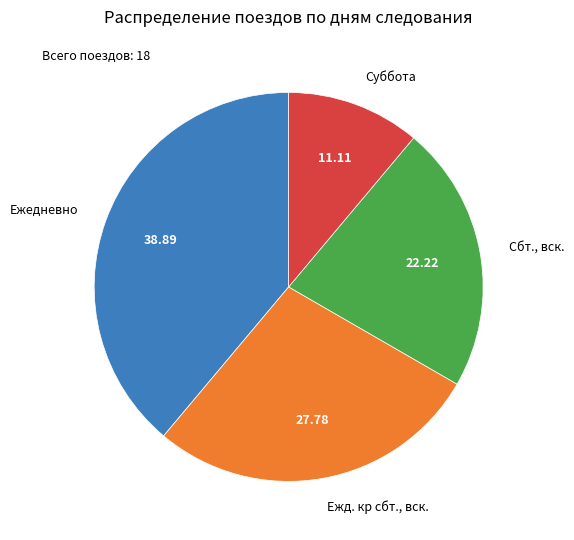

What is the largest slice in the pie chart?

Ежедневно